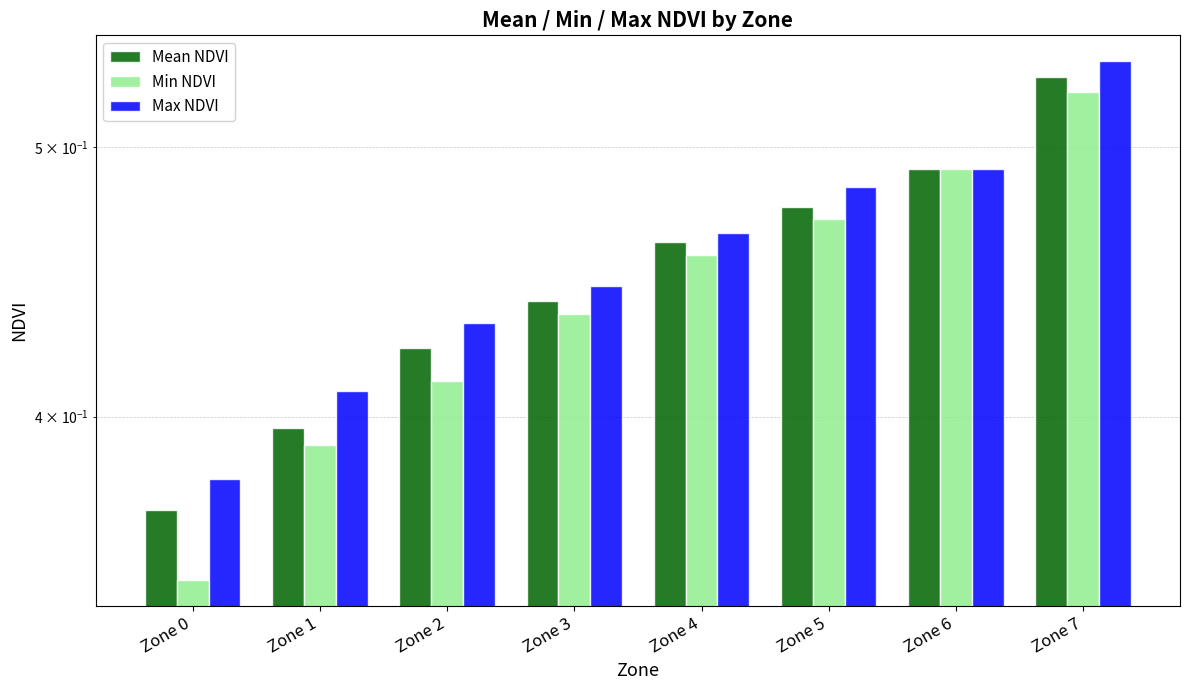

Does the chart contain stacked bars?

No